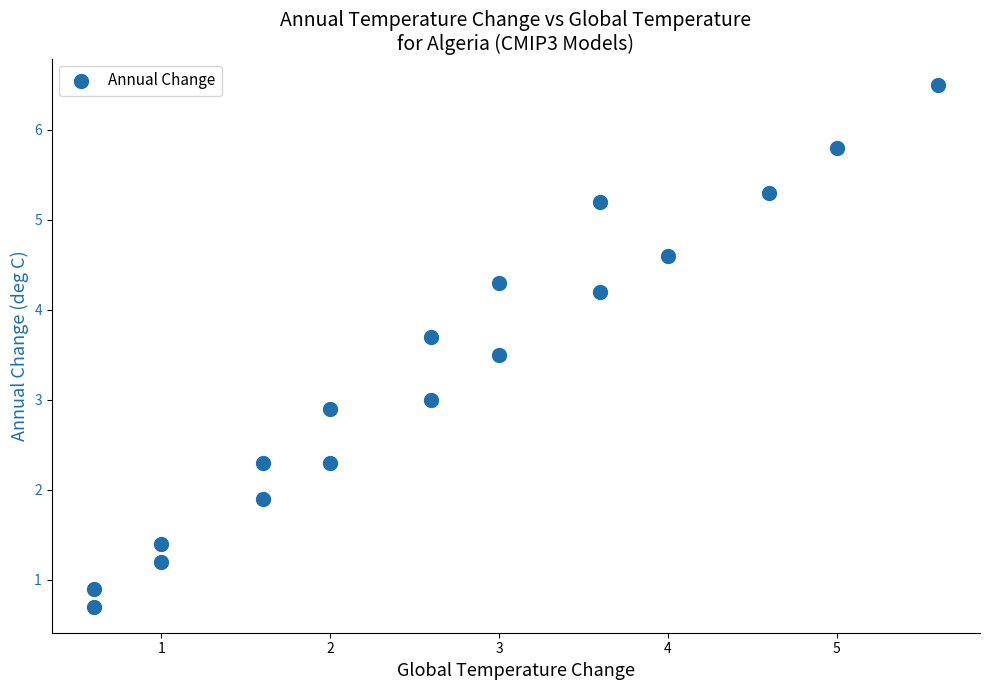

What is the range of Y values (max minus min)?

5.8